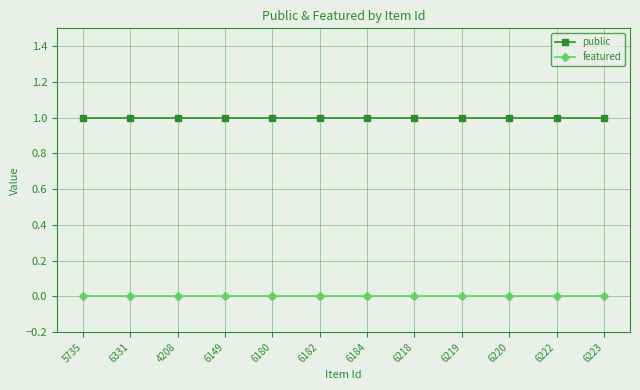

What are all the series names shown in the legend?

public, featured